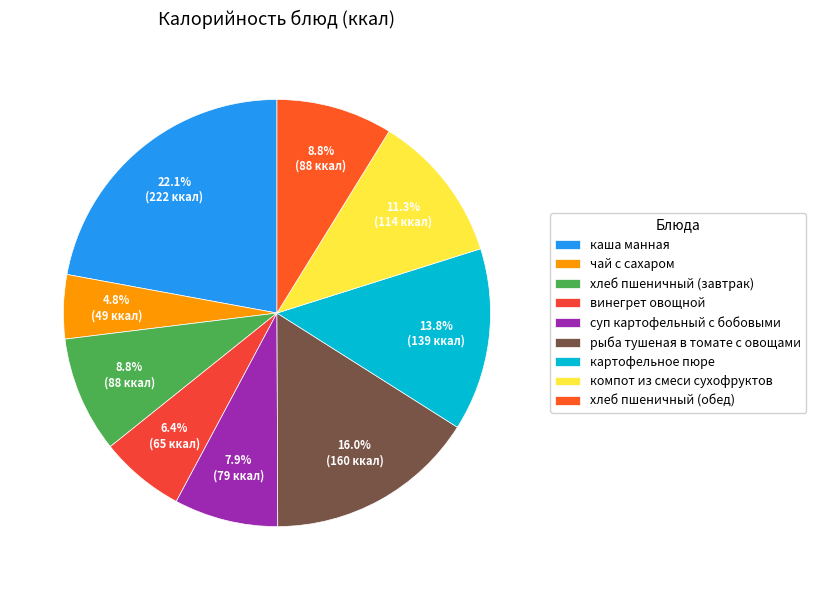

Which slice is the largest?

каша манная